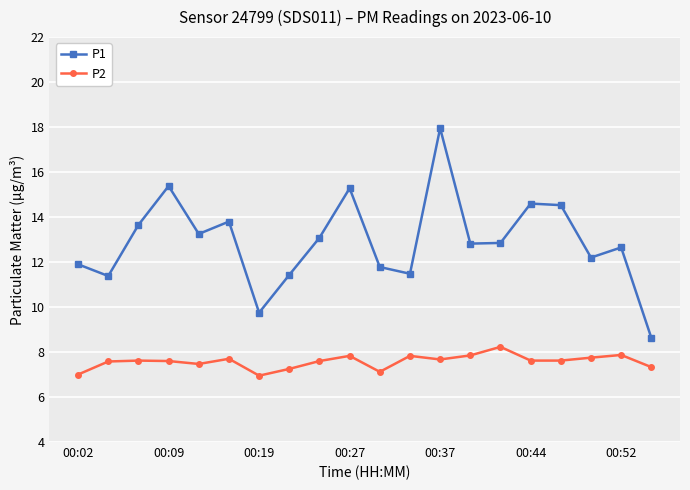

What is the average value of the P1 series?

12.9